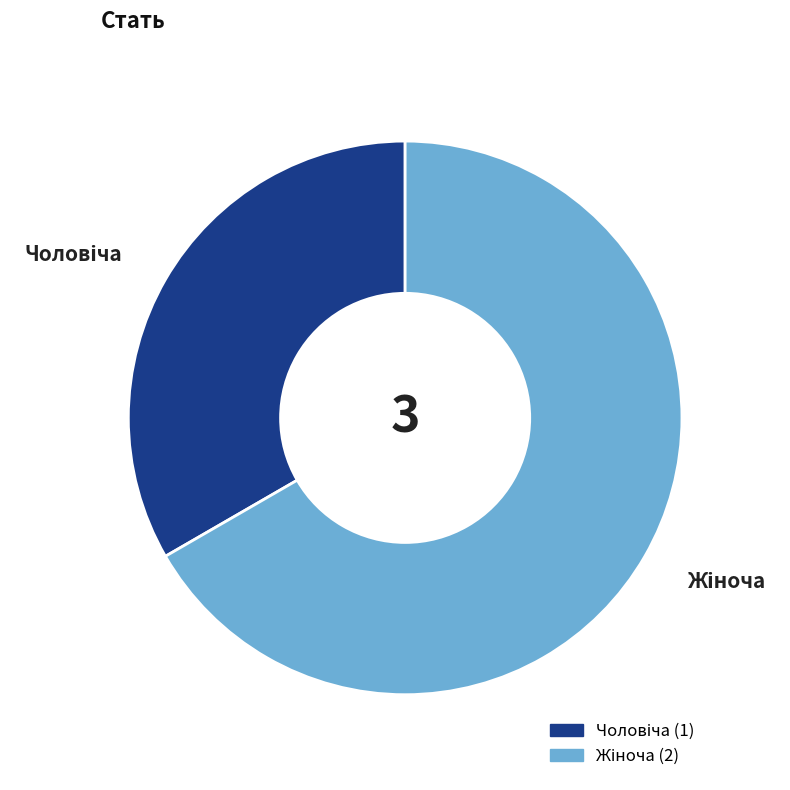

How many slices are in this pie chart?

2